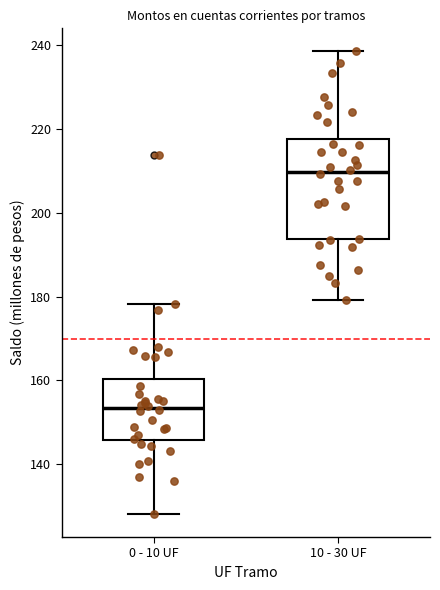

Reading left to right, transcribe this box plot: for each box, give where its median line is, the range the box spans, and where its two whiskers end, as read against the y-axis. The values are not printed on the chart, so give them approximately, as read against the axis.

0 - 10 UF: median 154, box 146 to 160, whiskers 128 to 178
10 - 30 UF: median 210, box 194 to 218, whiskers 180 to 238